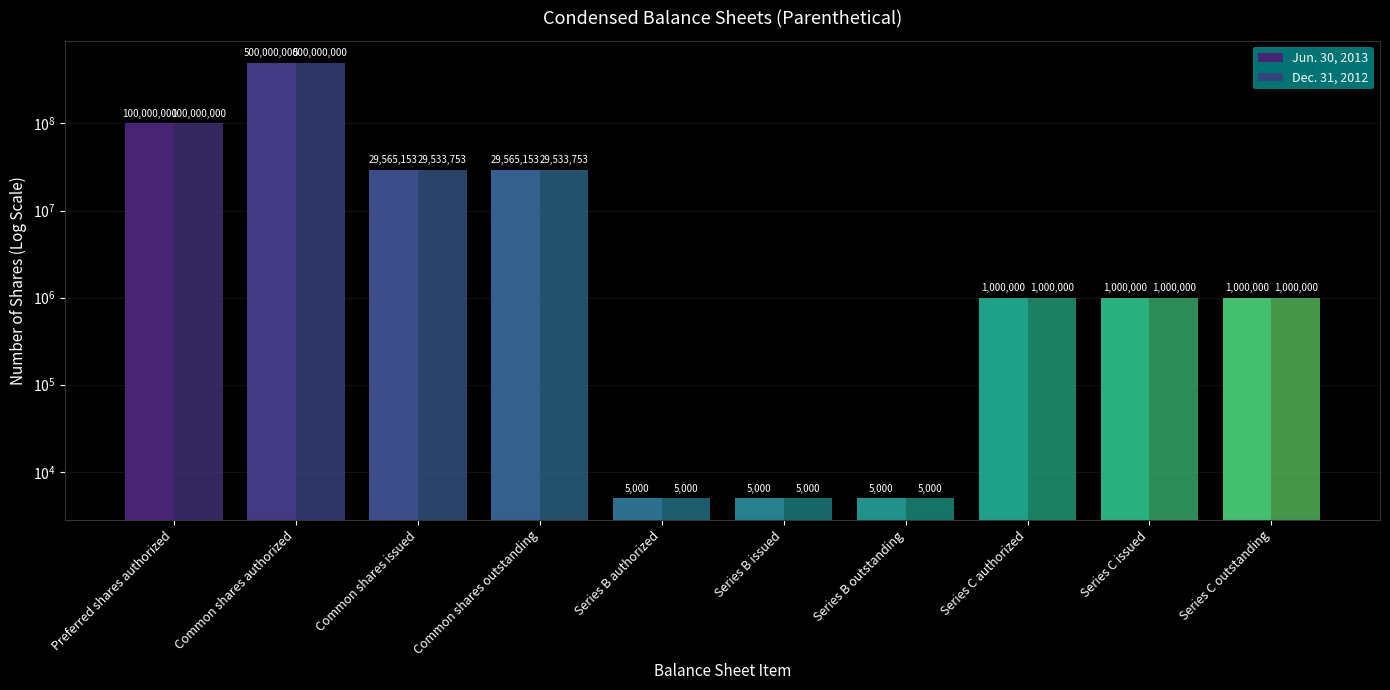

Read the Dec. 31, 2012 value at Preferred shares authorized.

100000000